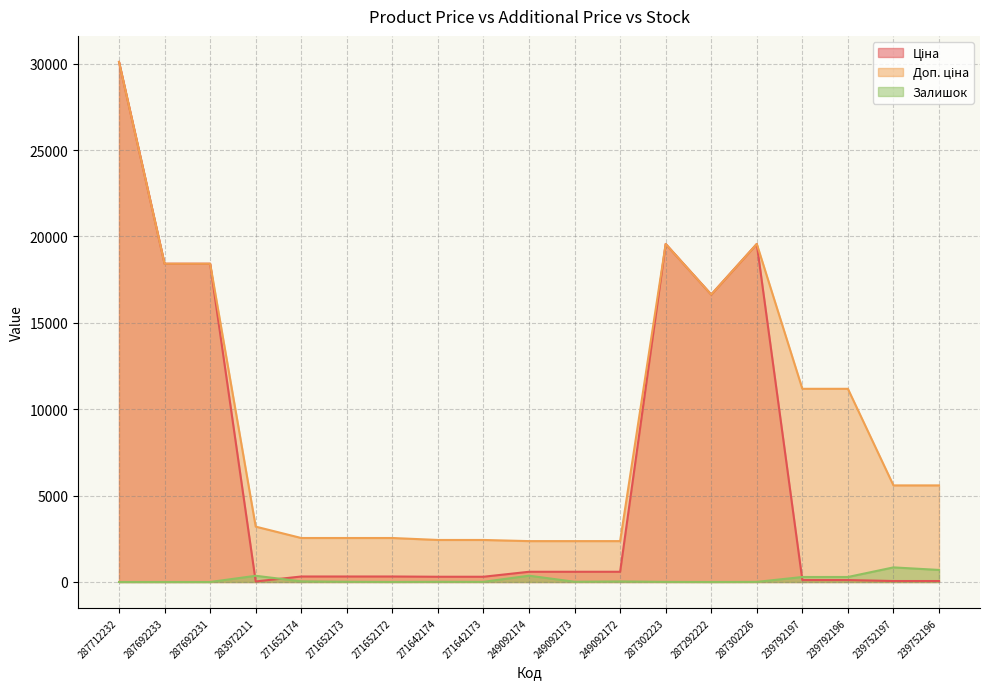

The value of Ціна at 249092174 is 1015.0. True or false?

False